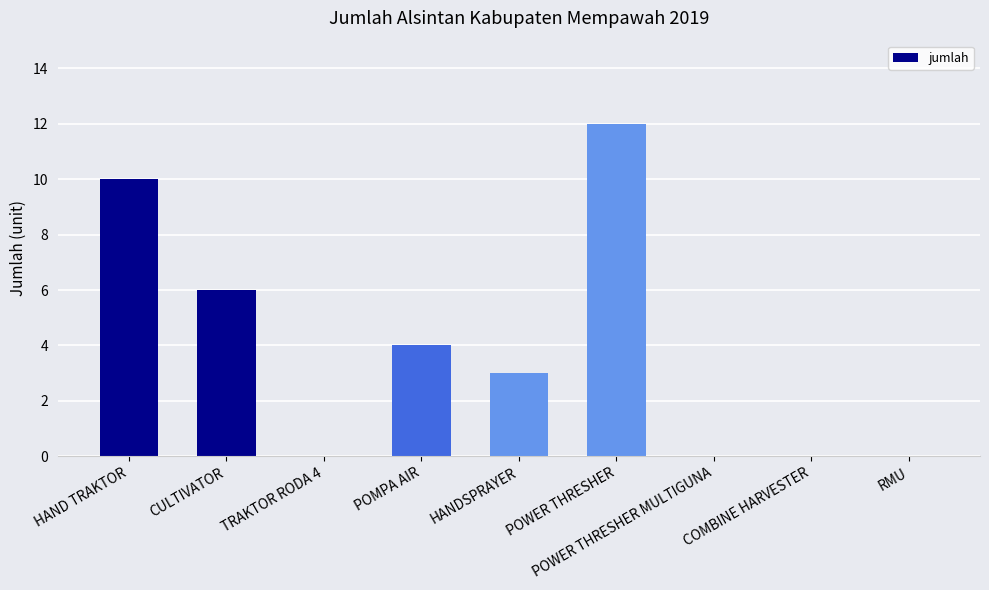

What is the ratio of the value at HAND TRAKTOR to the value at CULTIVATOR?

1.7